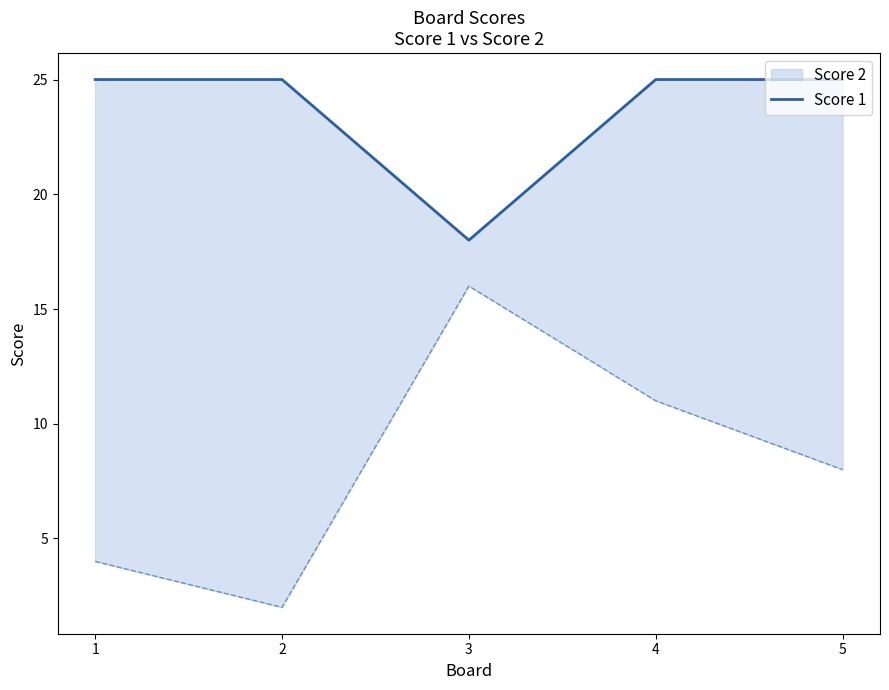

What is the ratio of the value at 1 to the value at 3?

1.4